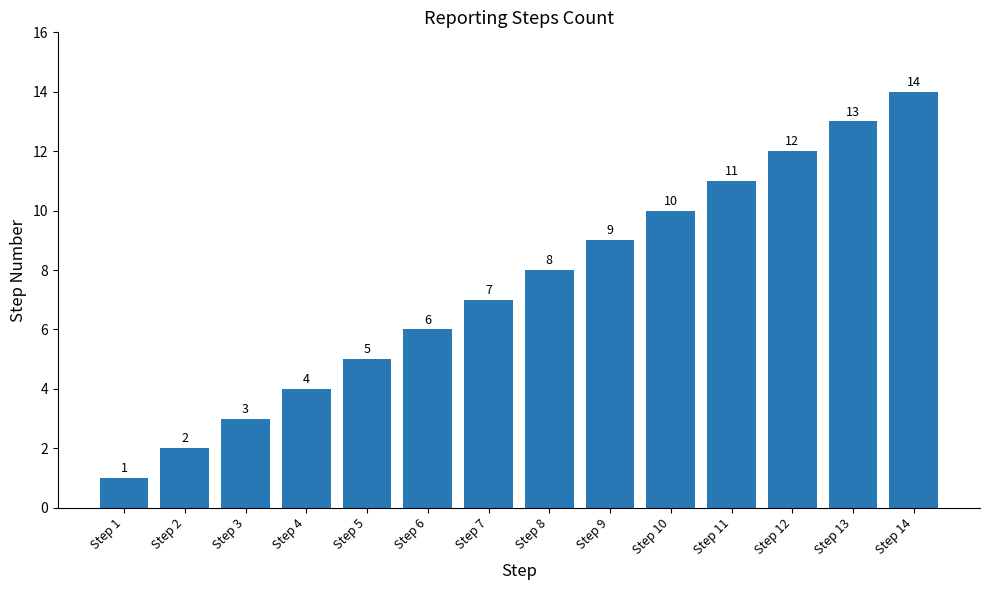

Read the value at Step 5, to the nearest 5.

5